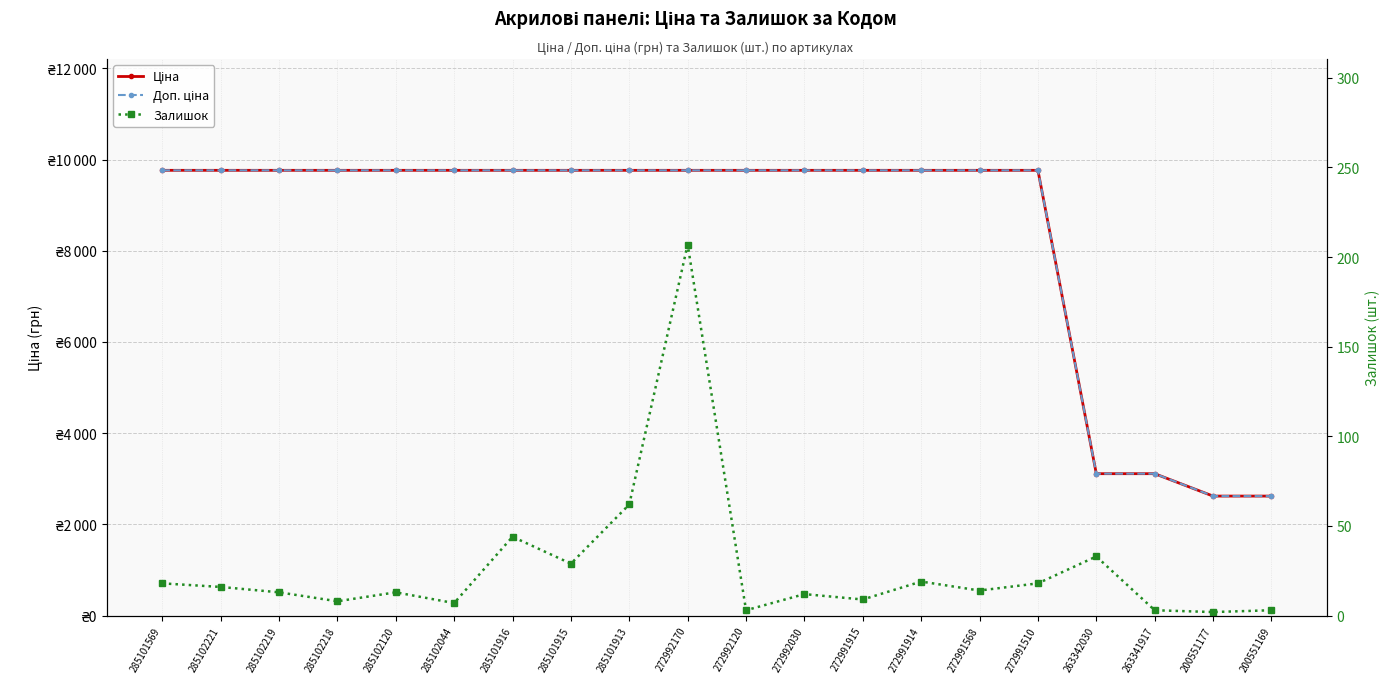

True or false: Доп. ціна has more than 1 interior local peaks.

False